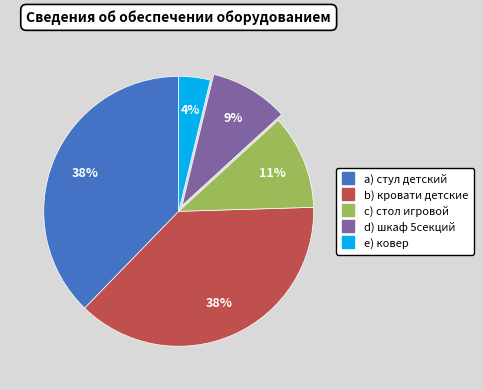

To the nearest percent, what is the difference between the largest and smallest slice percentages?

34%